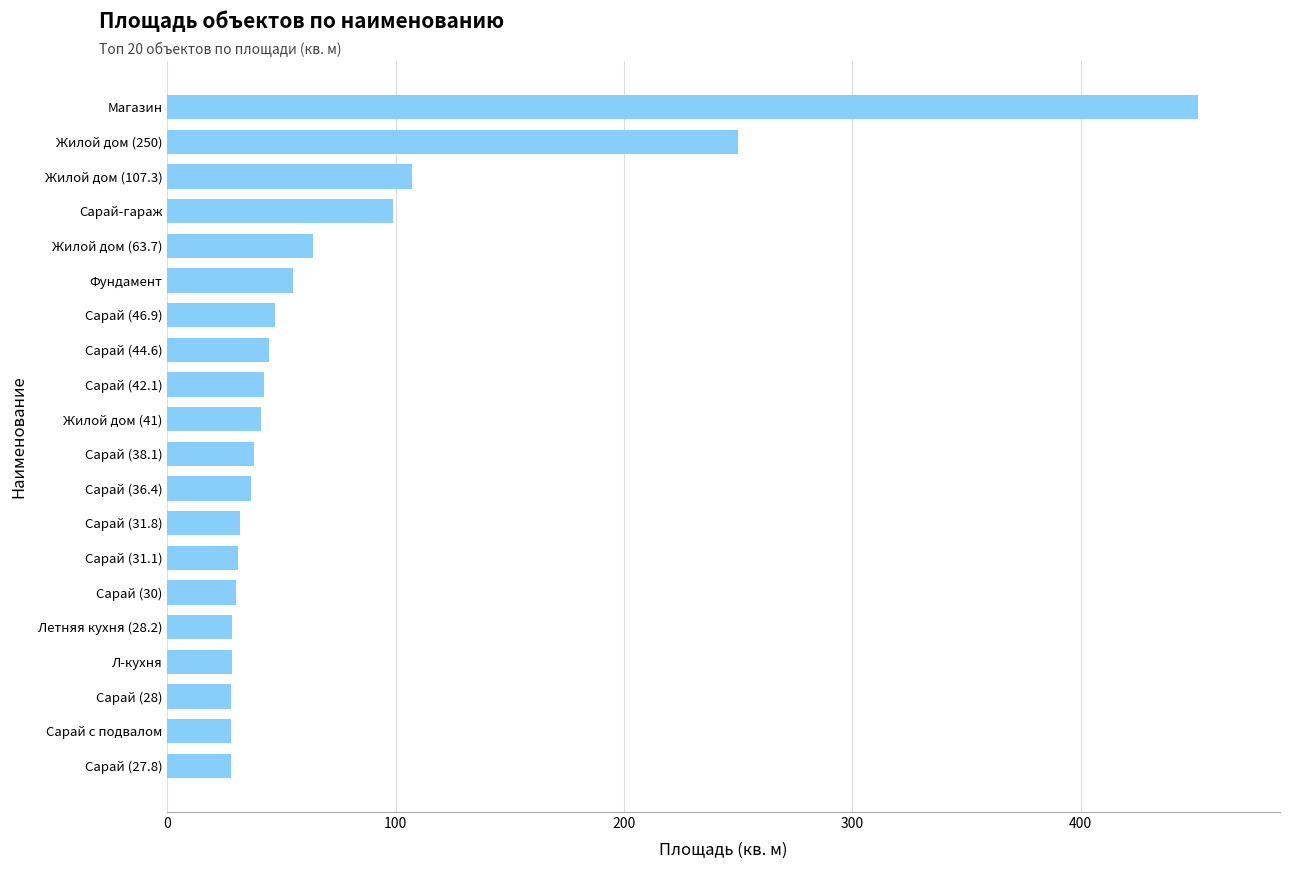

What is the change in value from Сарай (27.8) to Фундамент?

+27.2